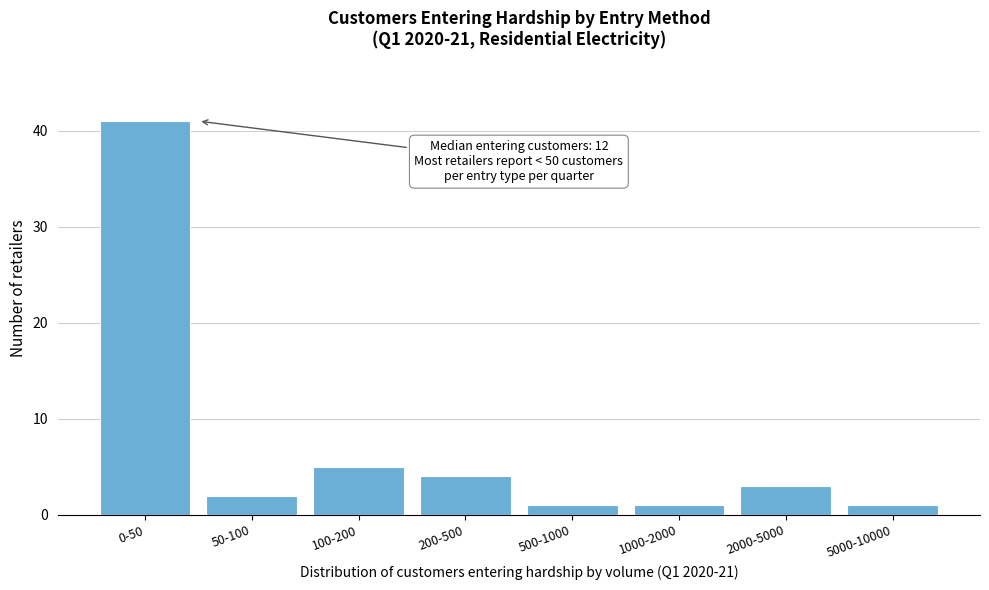

Reading left to right, what are all the values shown in this chart?

0-50=41	50-100=2	100-200=5	200-500=4	500-1000=1	1000-2000=1	2000-5000=3	5000-10000=1